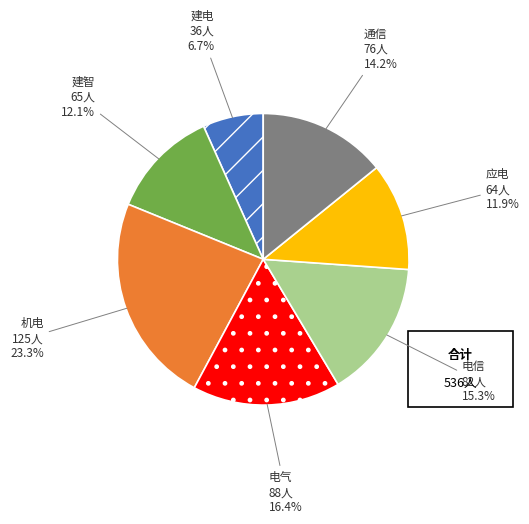

What is the total percentage of 电气 and 建智?

28.5%